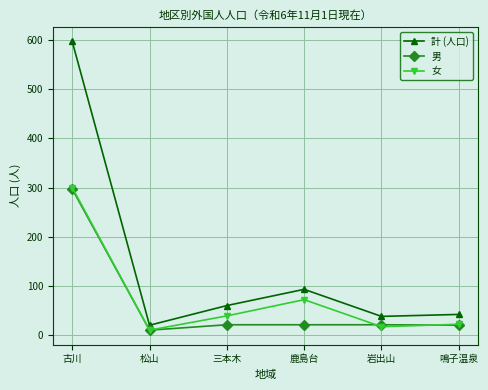

What is the sum of all 女 values?

460